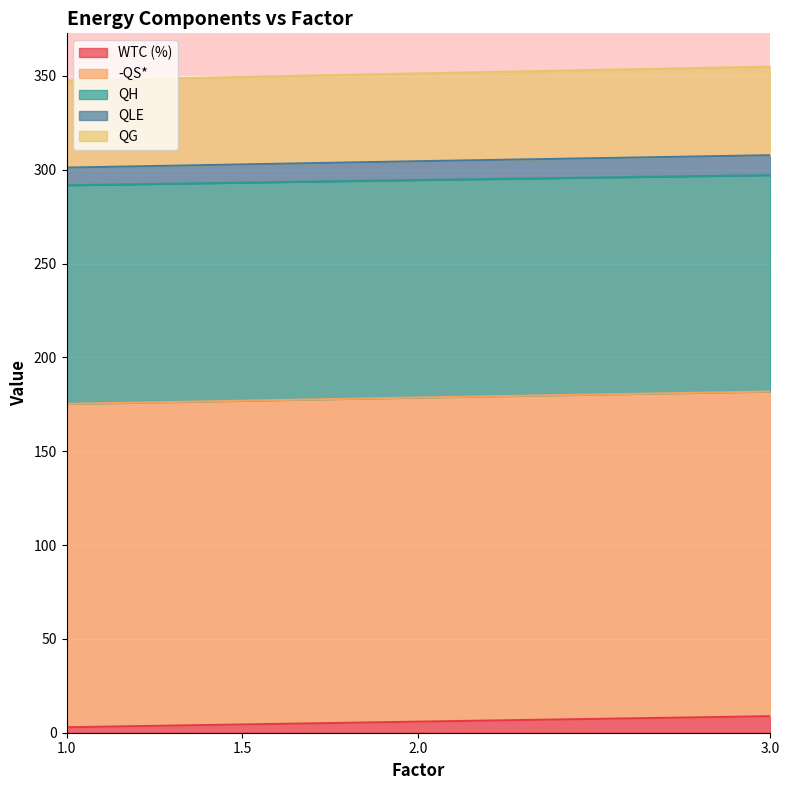

The value of -QS* at 2 is 469.6. True or false?

False